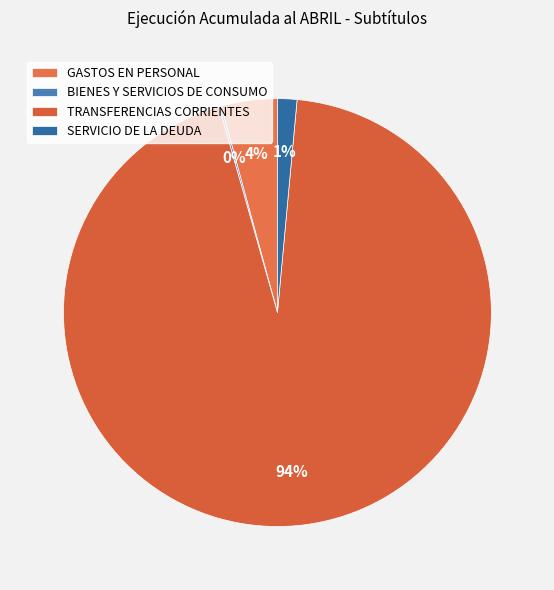

To the nearest percent, what is the difference between the largest and smallest slice percentages?

94%